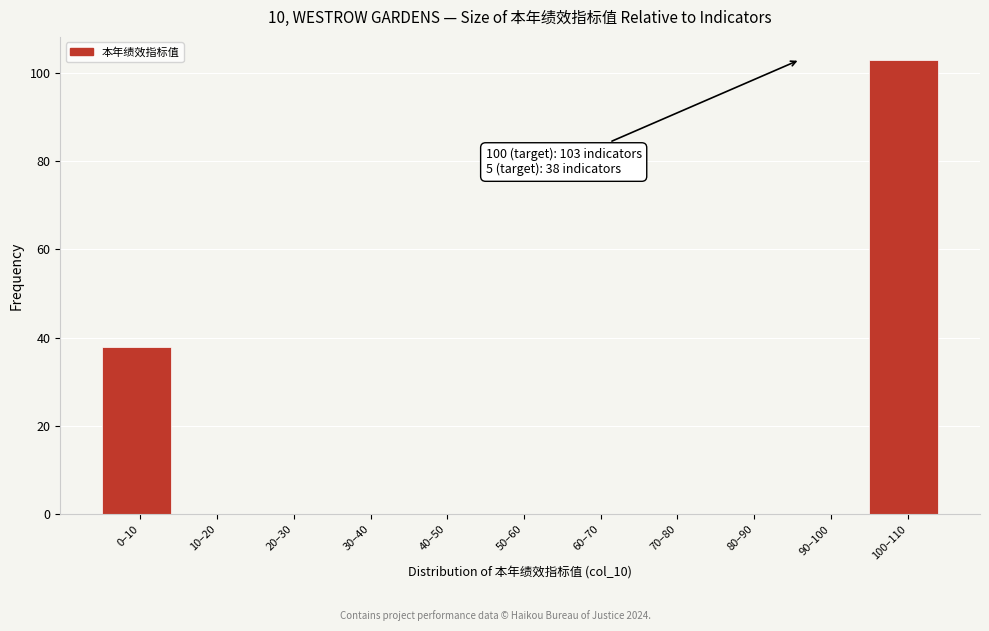

Reading left to right, extract all data points from this chart.

0–10=38	10–20=0	20–30=0	30–40=0	40–50=0	50–60=0	60–70=0	70–80=0	80–90=0	90–100=0	100–110=103